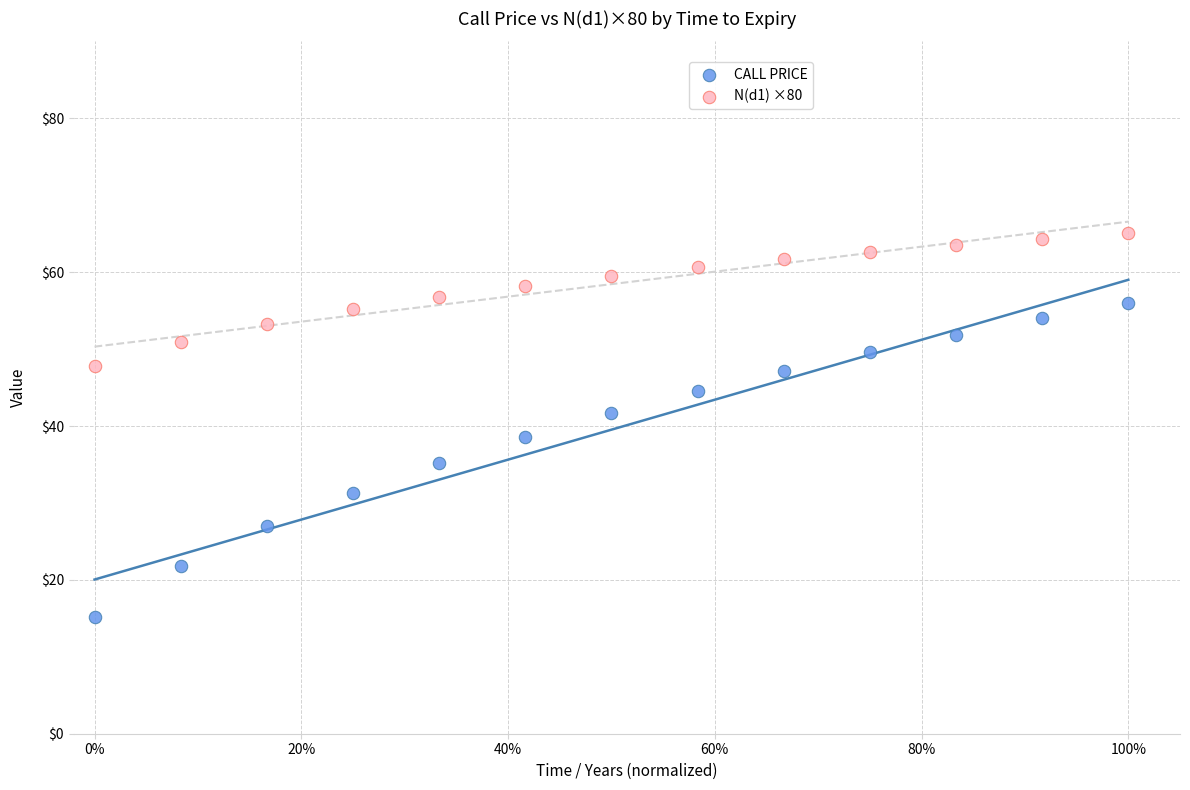

Across all data points, what is the range of X values (max minus min)?

1.0